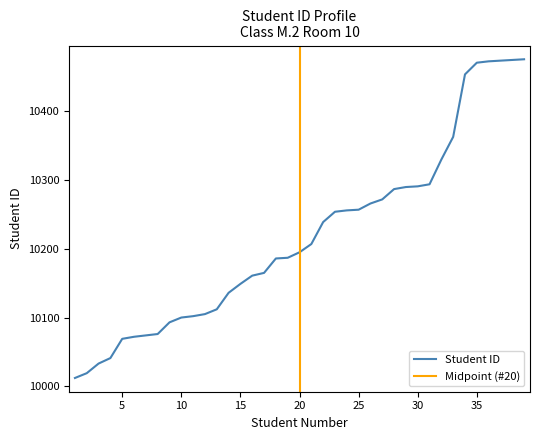

What is the average value?

10218